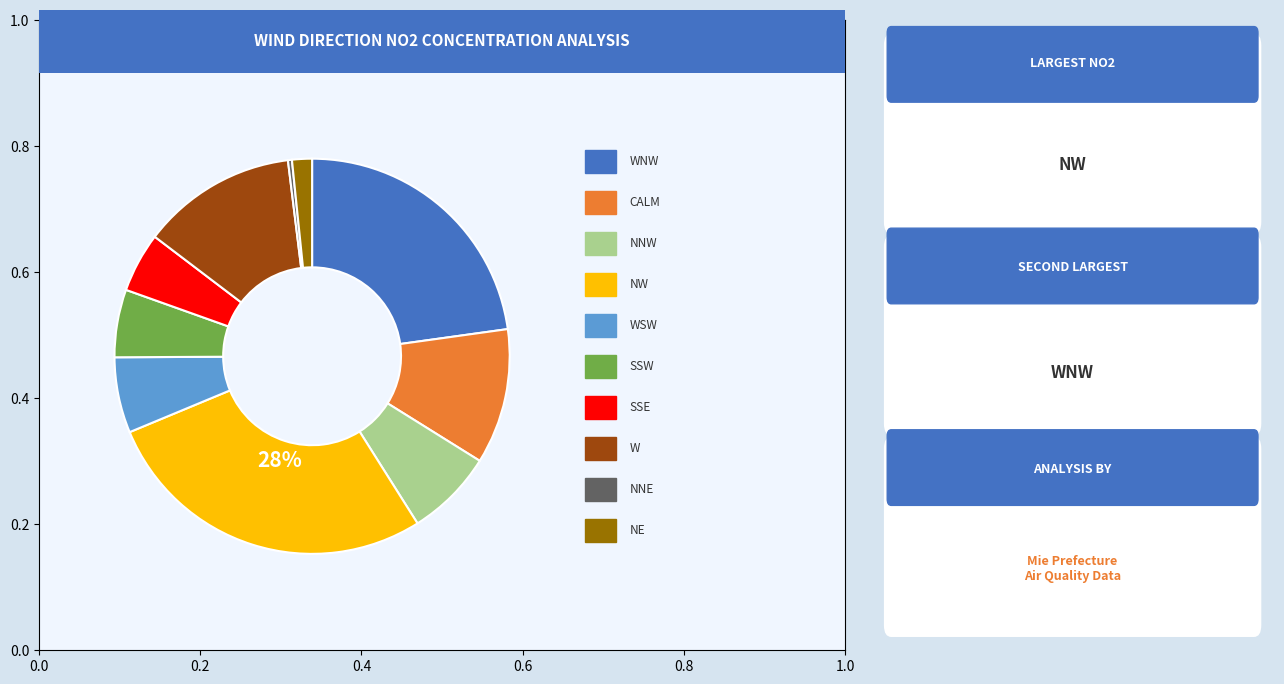

Does any single category account for the majority?

No